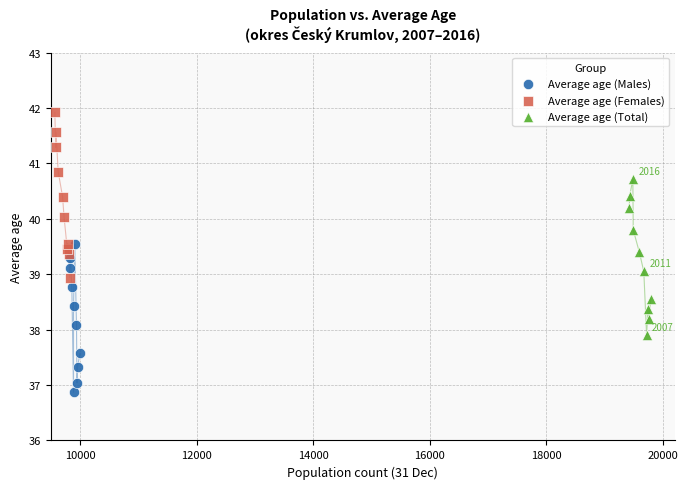

Which series has the widest spread of Y values?

Average age (Females)